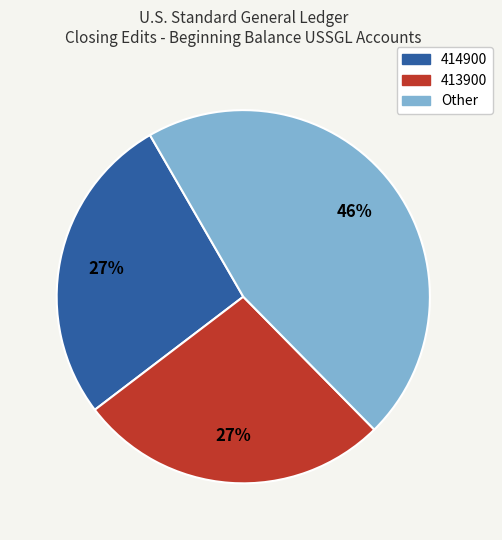

How many segments does this pie chart have?

3